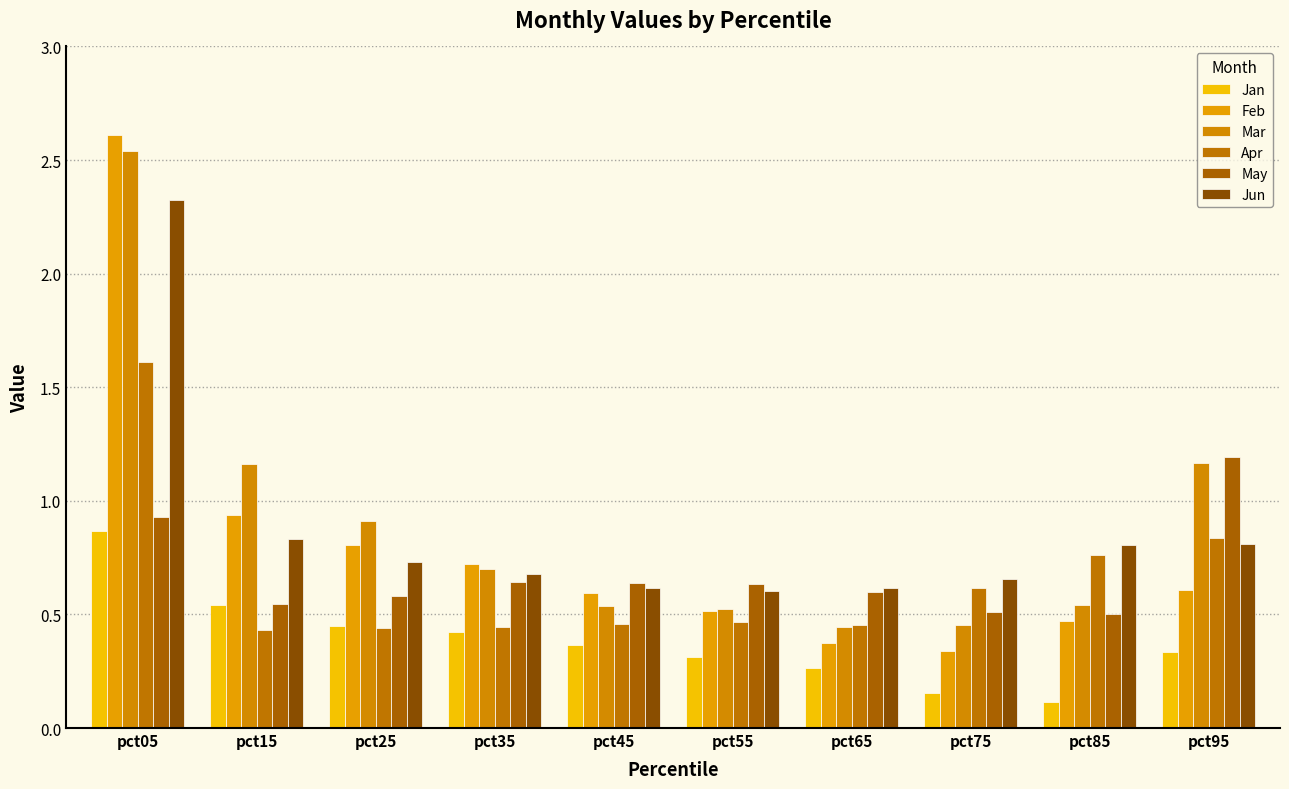

The Jan series shows 0.1 at pct85. True or false?

True